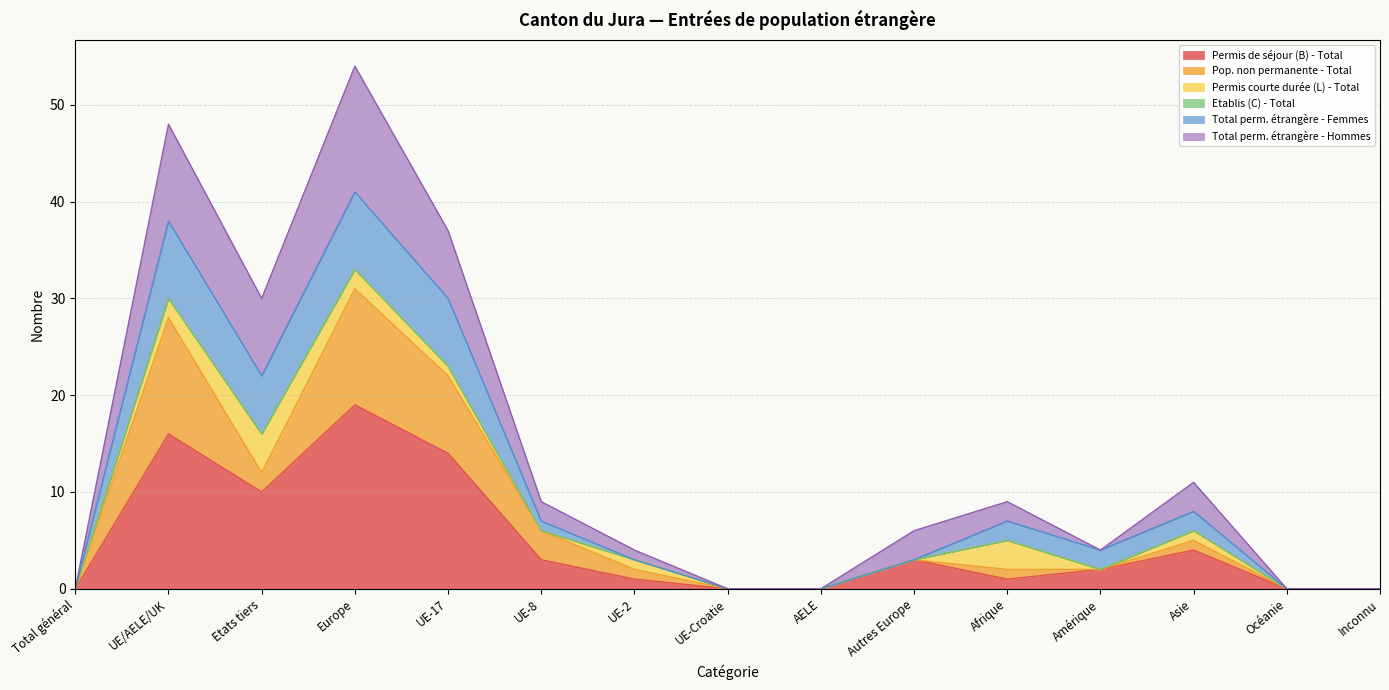

What is the average value of the Permis de séjour (B) - Total series?

5